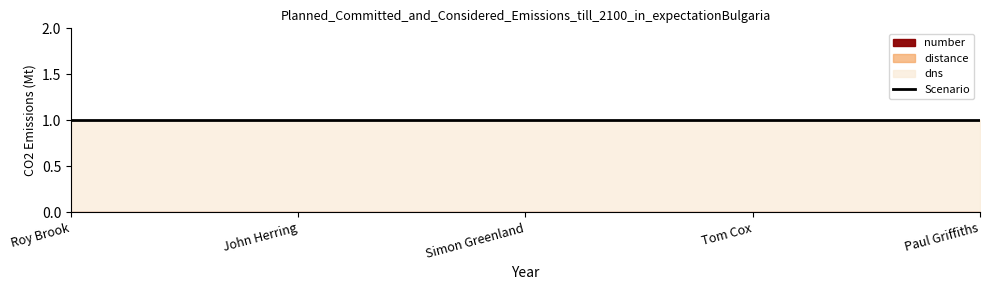

Is the value of number at Paul Griffiths greater than the value of distance at Simon Greenland?

No